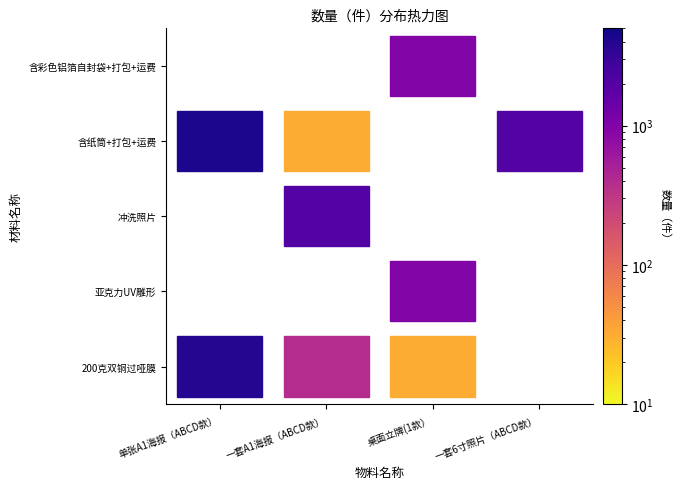

Reading left to right, list all the values displayed in this chart.

200克双铜过哑膜: 4000	400	32	0
亚克力UV雕形: 0	0	1000	0
冲洗照片: 0	2048	0	0
含纸筒+打包+运费: 4400	32	0	2048
含彩色铝箔自封袋+打包+运费: 0	0	1000	0